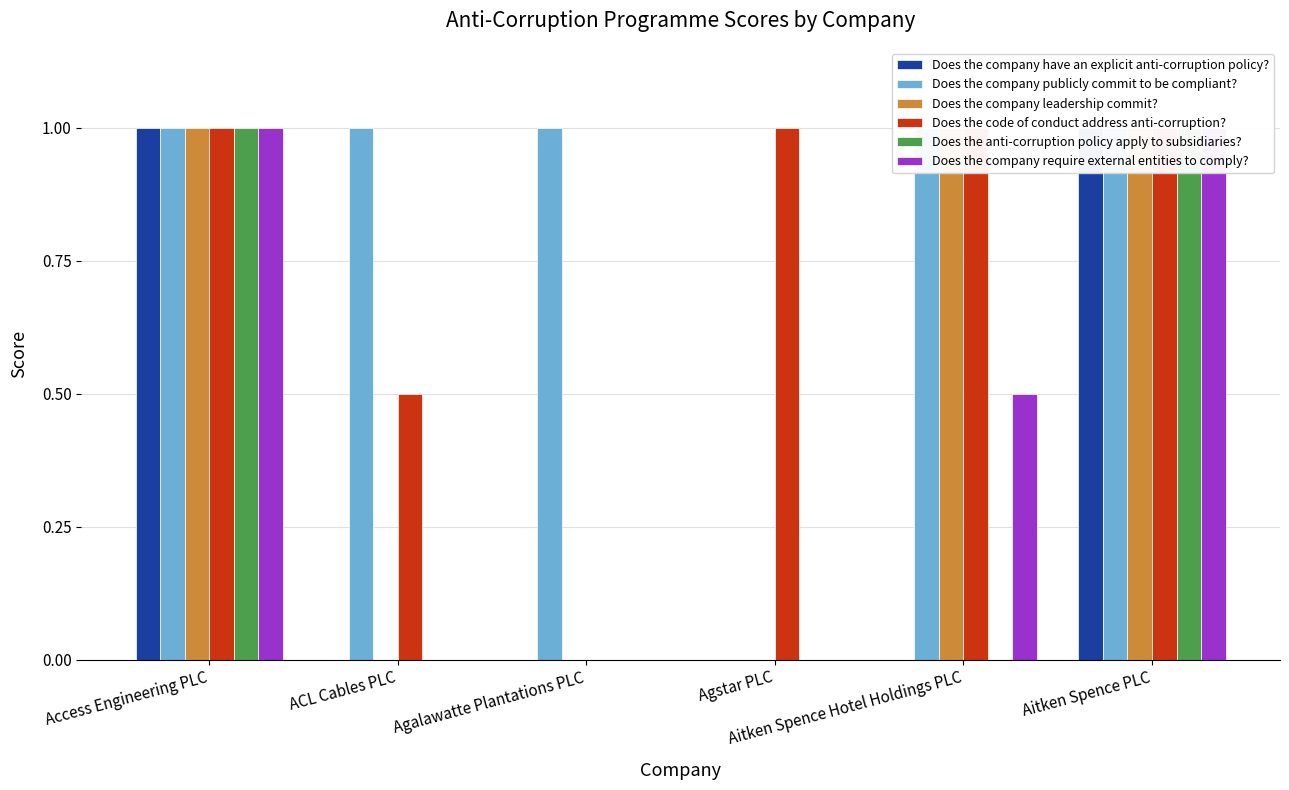

At how many categories does at least one series exceed 0?

6